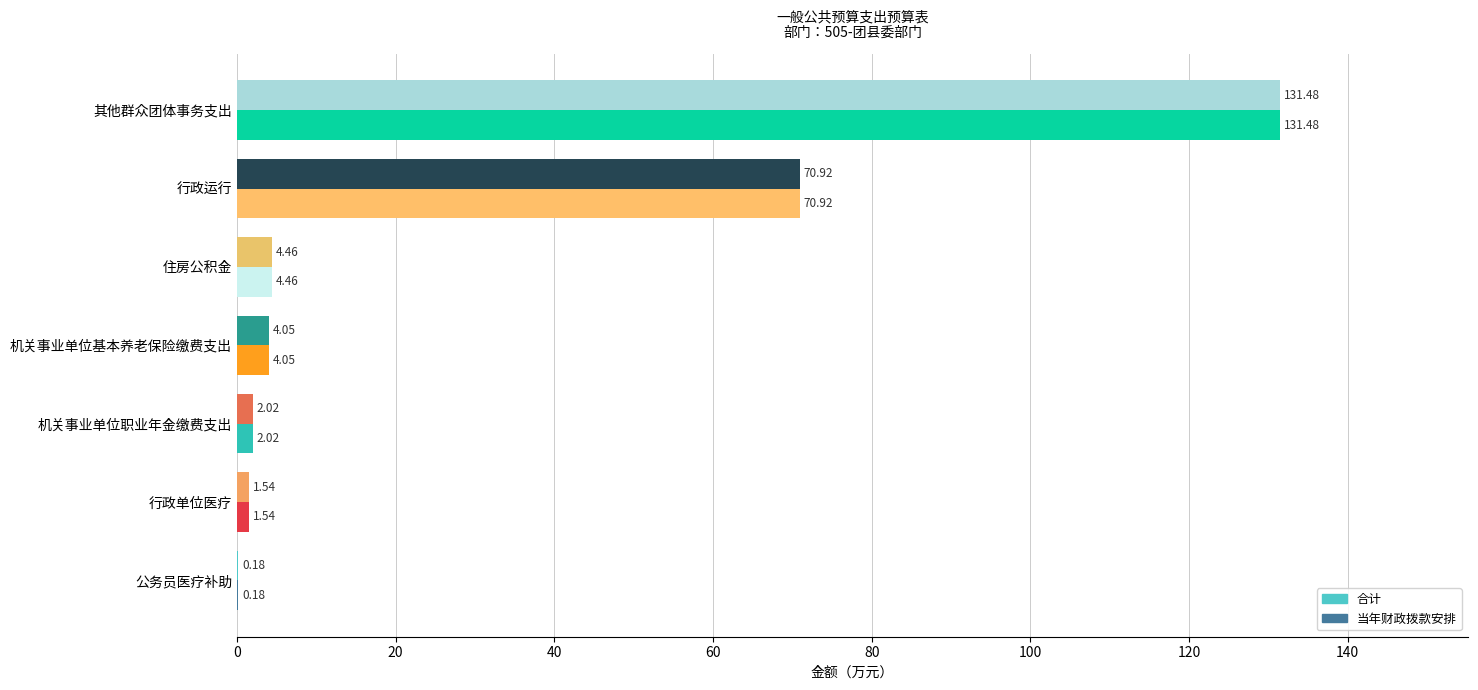

Which category has the highest value across all series?

其他群众团体事务支出